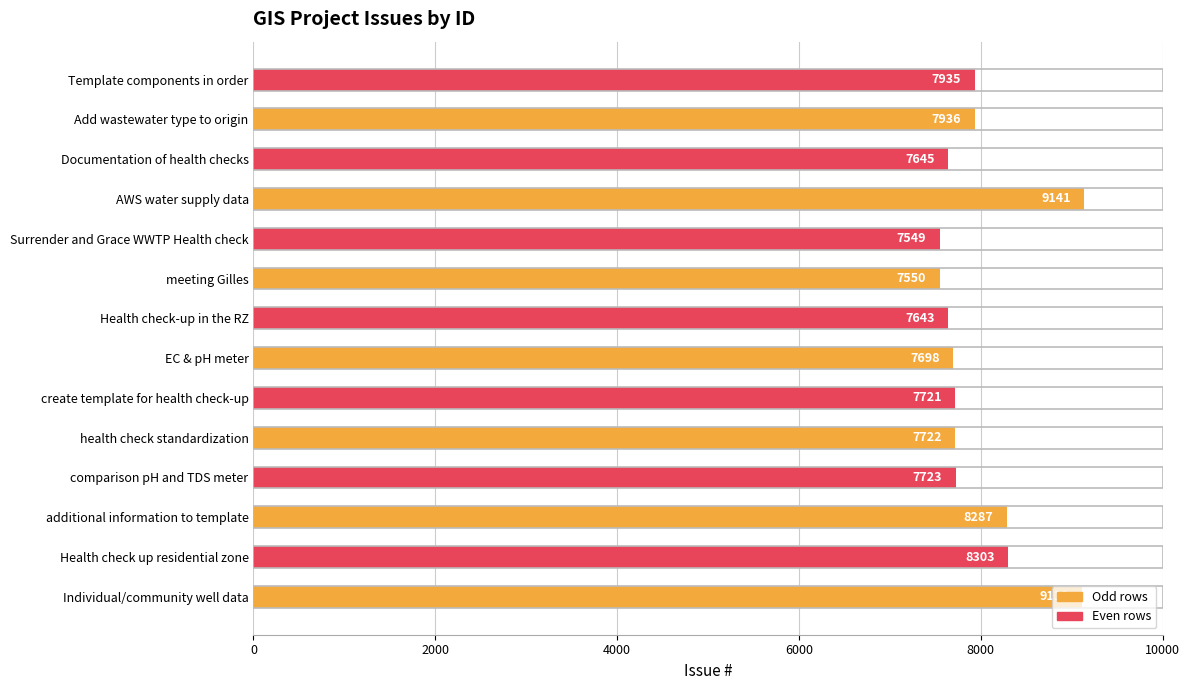

Rank the categories by value from highest to lowest.

AWS water supply data, Individual/community well data, Health check up residential zone, additional information to template, Add wastewater type to origin, Template components in order, comparison pH and TDS meter, health check standardization, create template for health check-up, EC & pH meter, Documentation of health checks, Health check-up in the RZ, meeting Gilles, Surrender and Grace WWTP Health check